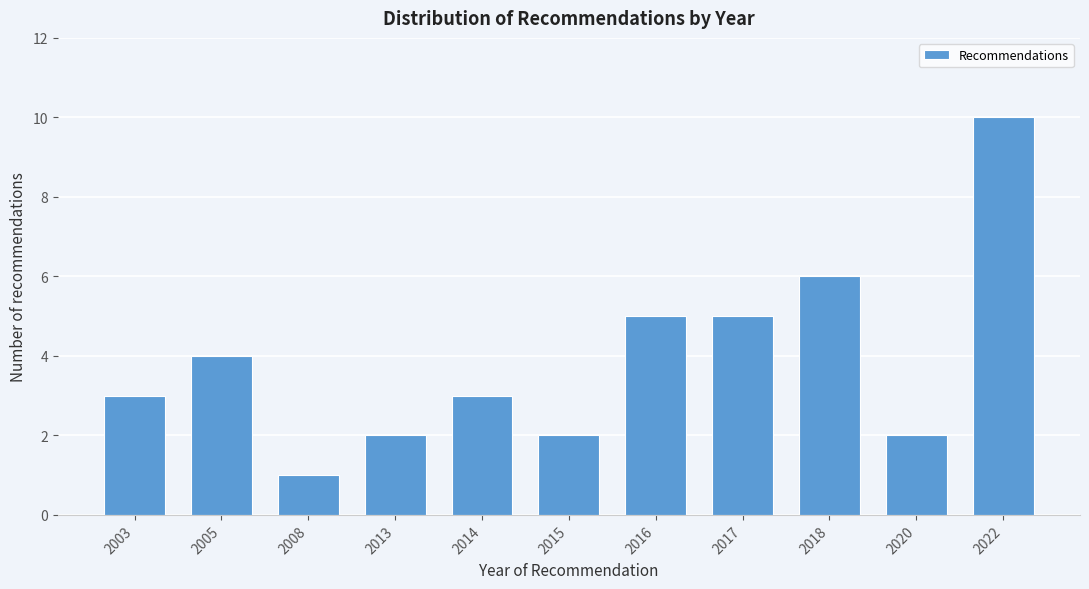

Reading left to right, transcribe all the data shown in this chart.

2003=3	2005=4	2008=1	2013=2	2014=3	2015=2	2016=5	2017=5	2018=6	2020=2	2022=10